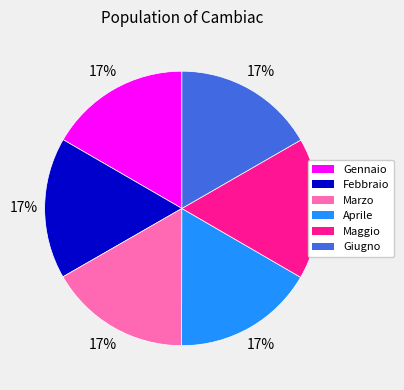

Is there a majority slice in this chart?

No